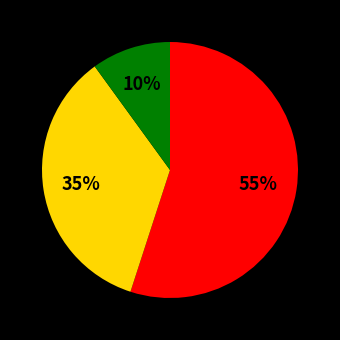

To the nearest percent, what is the difference between the largest and smallest slice percentages?

45%